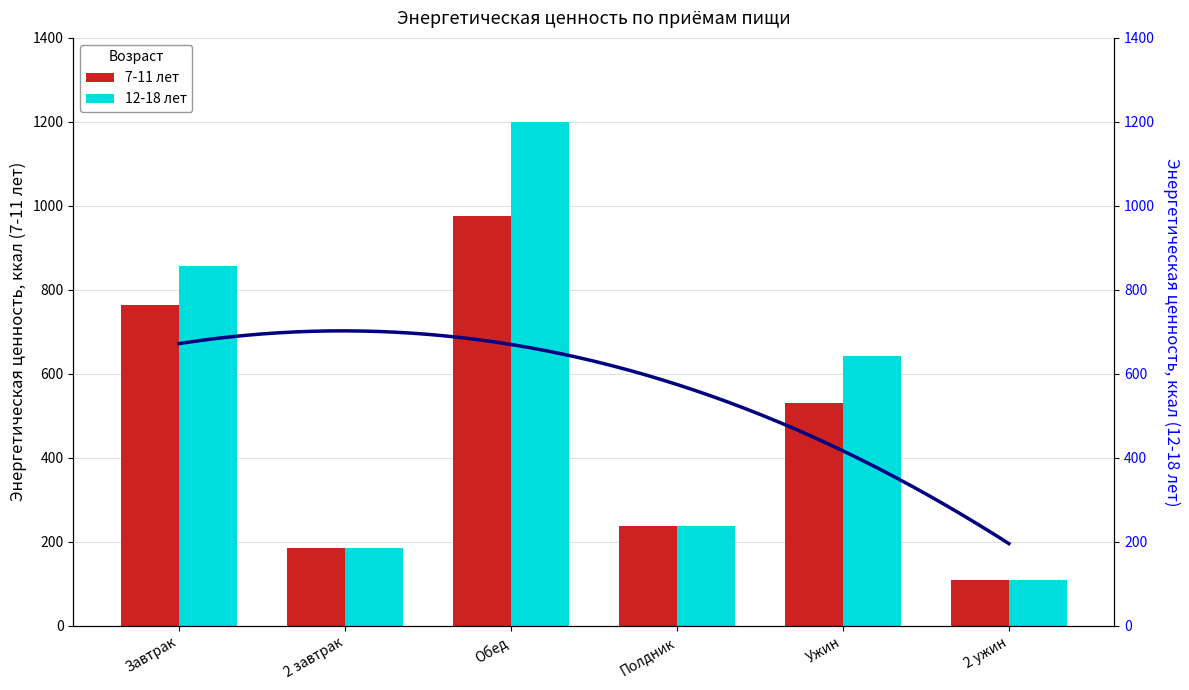

Between 2 завтрак and 2 ужин, which series saw the biggest shift?

7-11 лет